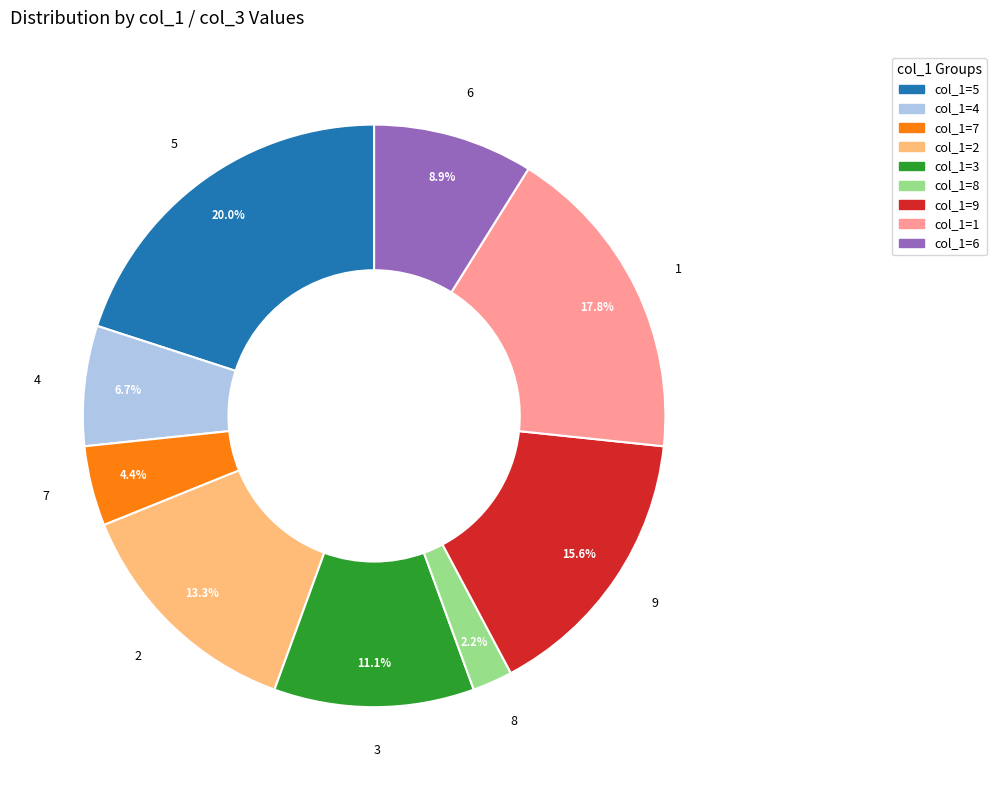

Does col_1=7 represent more than half of the total?

No